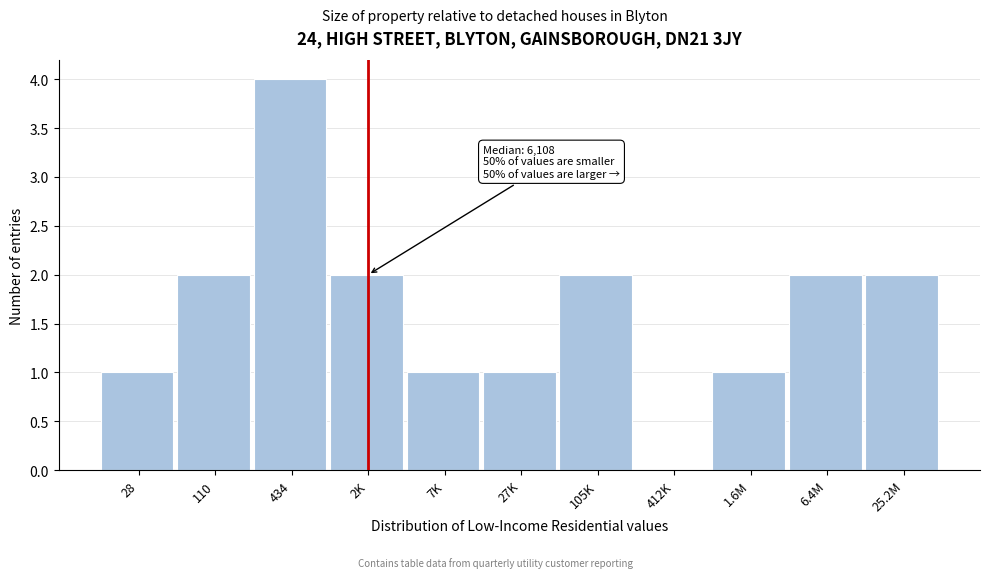

Reading right to left, list all the values displayed in this chart.

25.2M=2	6.4M=2	1.6M=1	412K=0	105K=2	27K=1	7K=1	2K=2	434=4	110=2	28=1